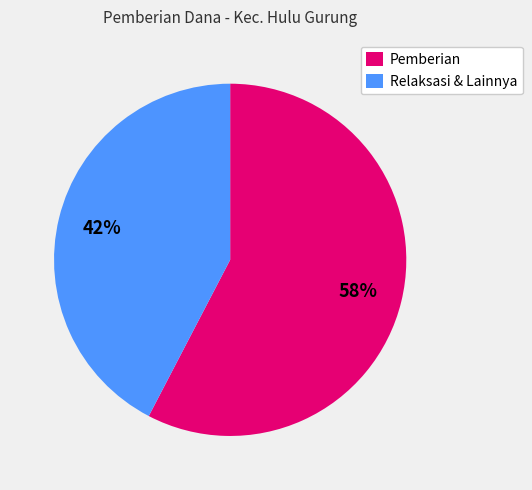

Rank the categories by value from highest to lowest.

Pemberian, Relaksasi & Lainnya